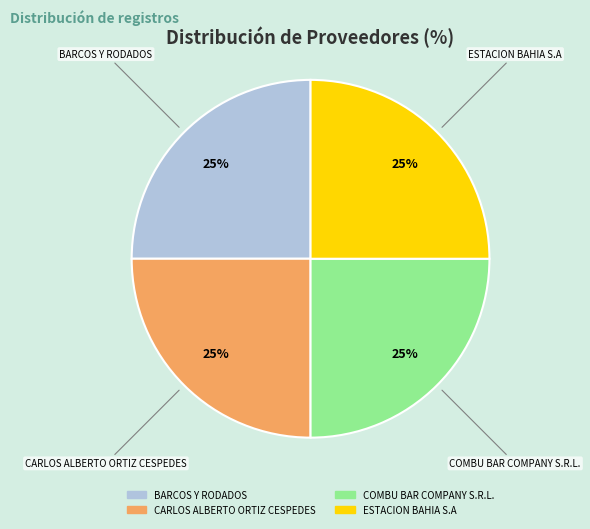

Is there a majority slice in this chart?

No